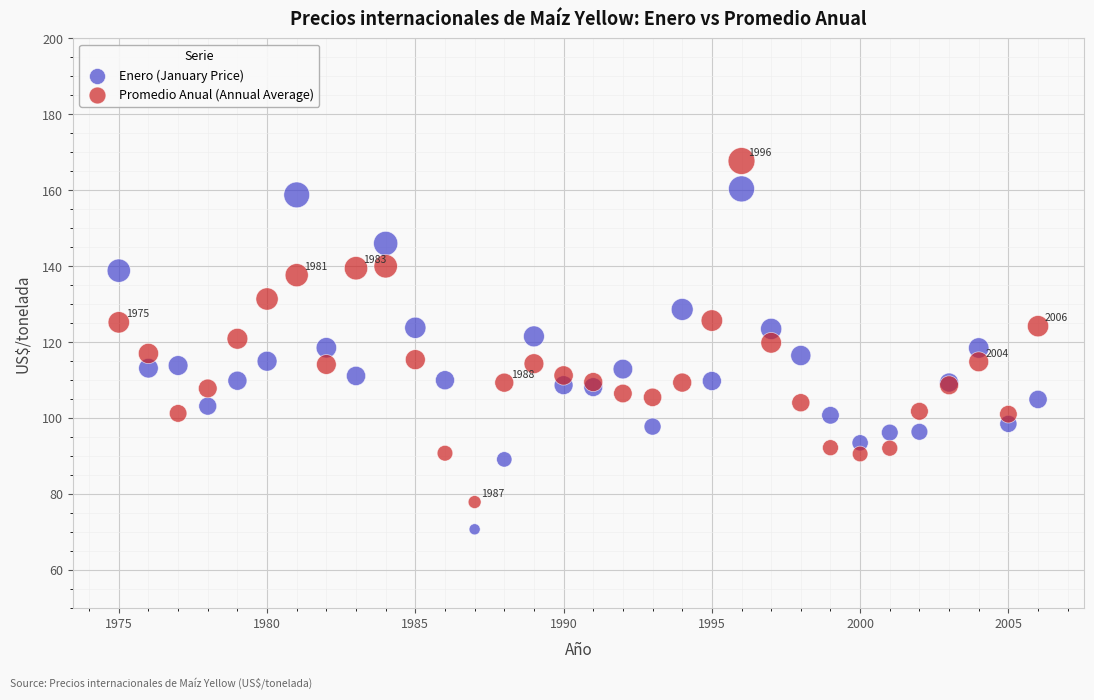

Which series reaches the maximum Y coordinate?

Promedio Anual (Annual Average)